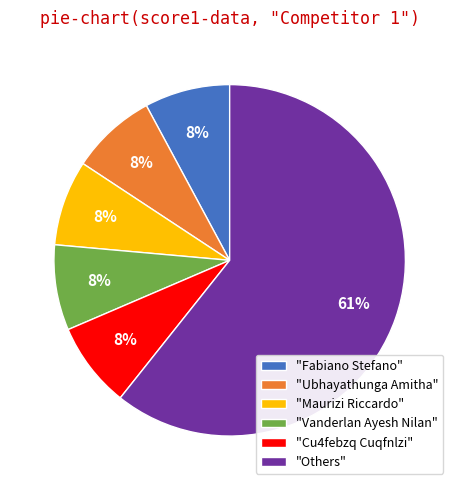

Is there a majority slice in this chart?

Yes